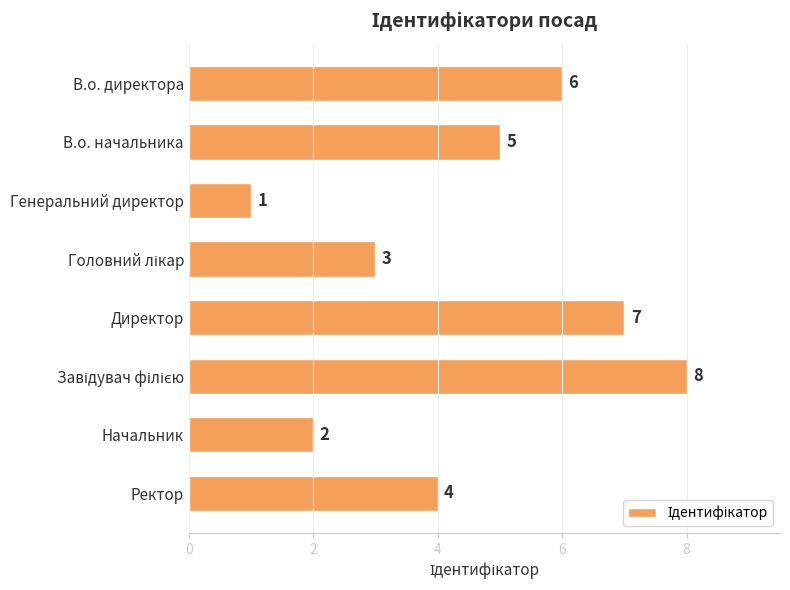

What is the sum of all values?

36